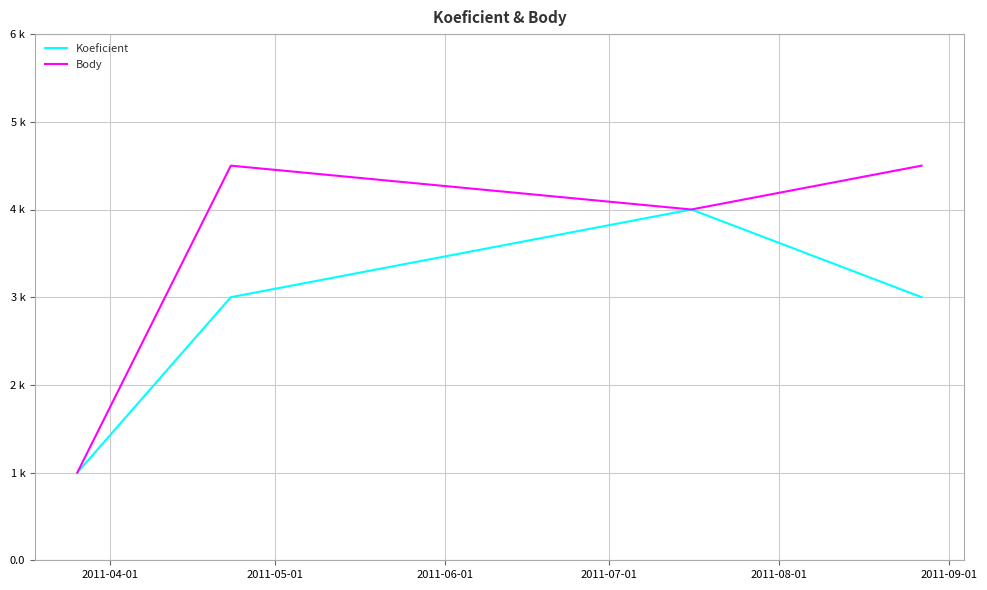

True or false: Body has more than 0 interior local peaks.

True